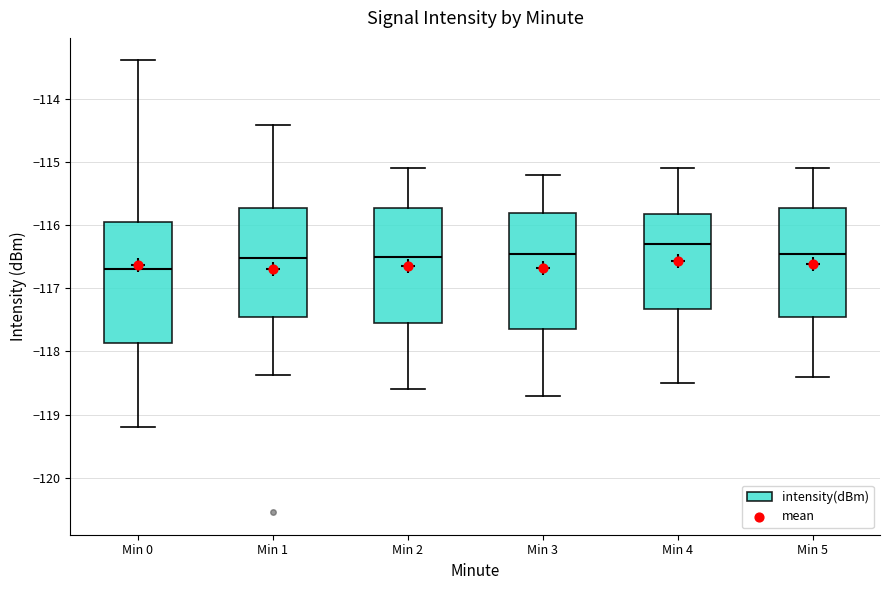

Where does the lower whisker of the box for Min 2 end on the y-axis? The values are not printed on the chart, so give them approximately, as read against the axis.

-118.6